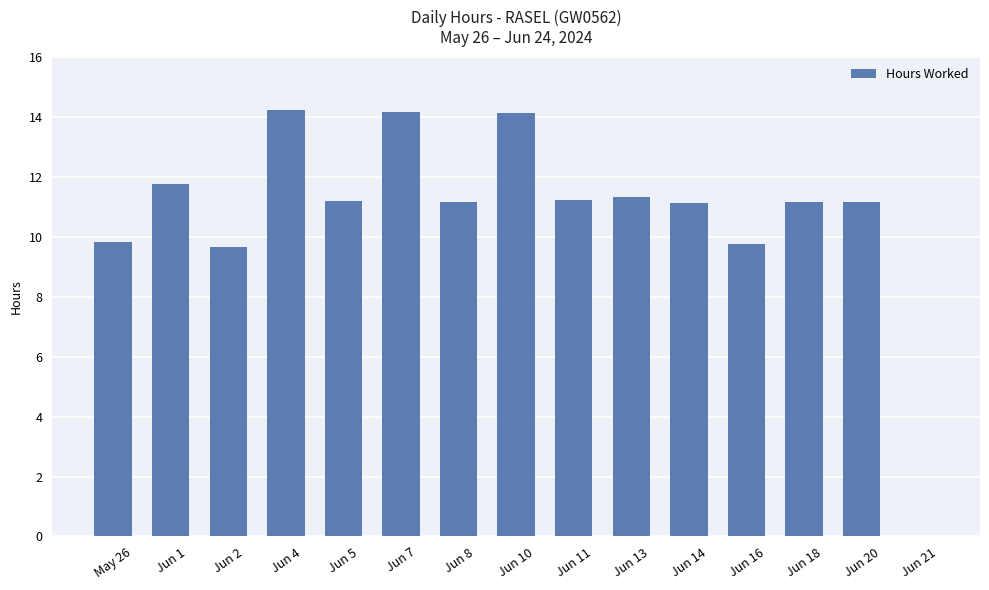

What is the sum of the values at Jun 13 and Jun 7?

25.5